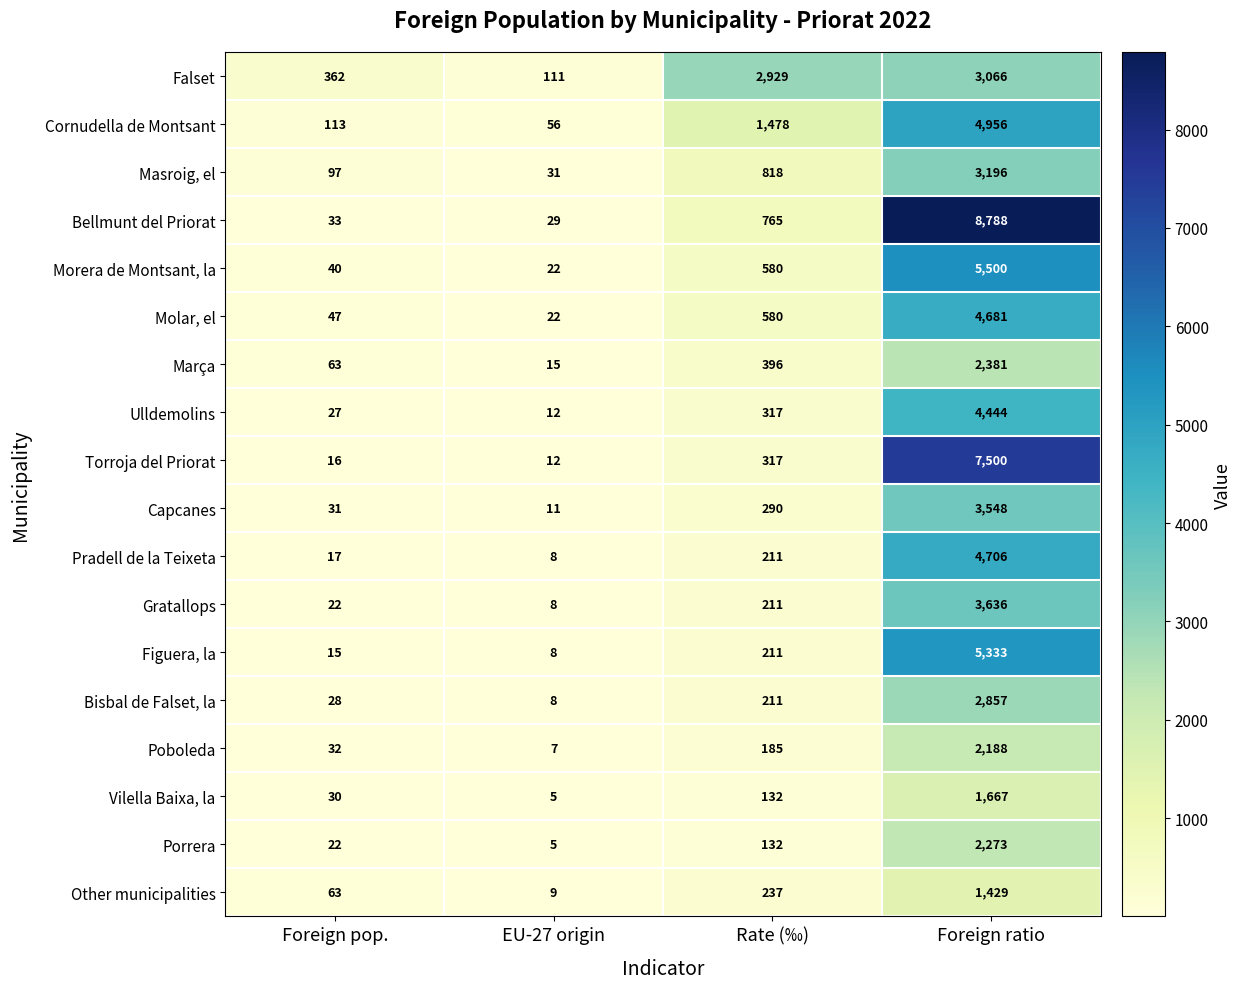

What is the greatest value displayed?

8788